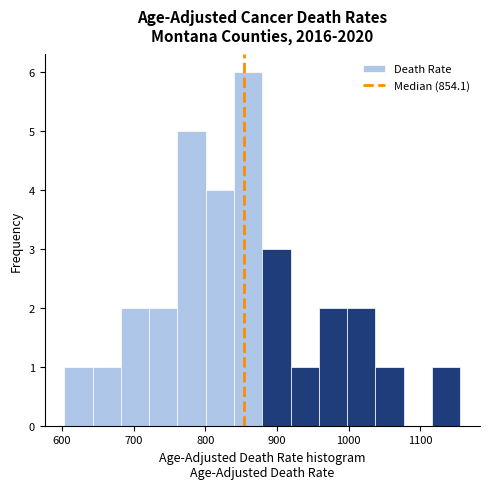

Around what value on the x-axis is the tallest bar? Give the approximate position of its centre, as read against the axis.

860